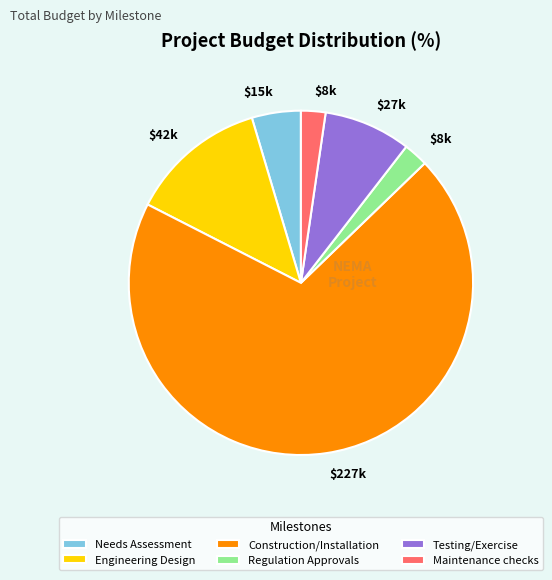

The Engineering Design slice represents 26% of the pie. True or false?

False